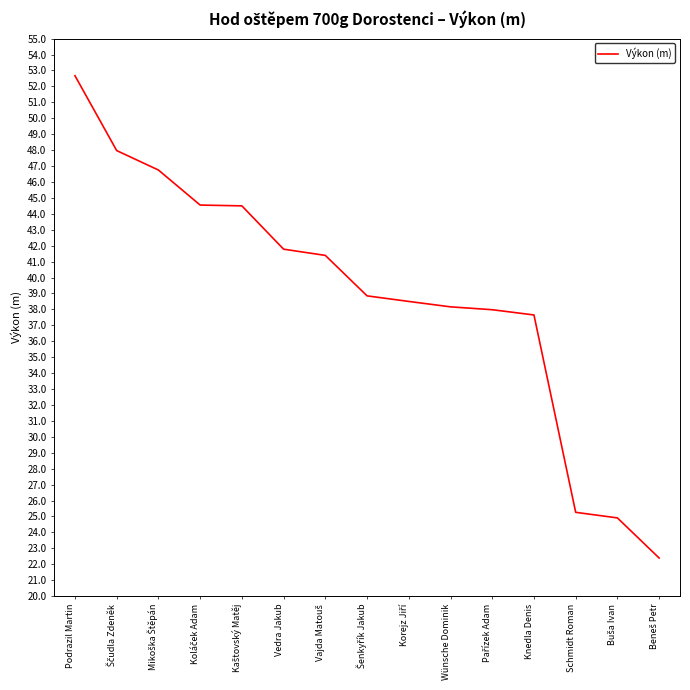

True or false: the data shows 7.1 at Schmidt Roman.

False